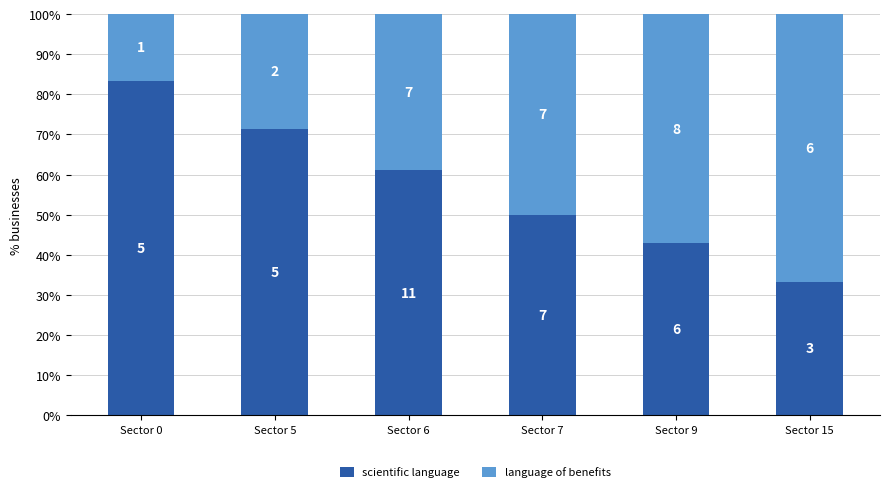

At how many categories does at least one series exceed 30?

6